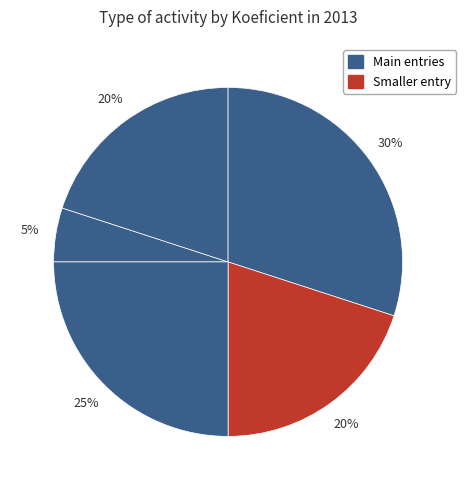

How many slices are in this pie chart?

5